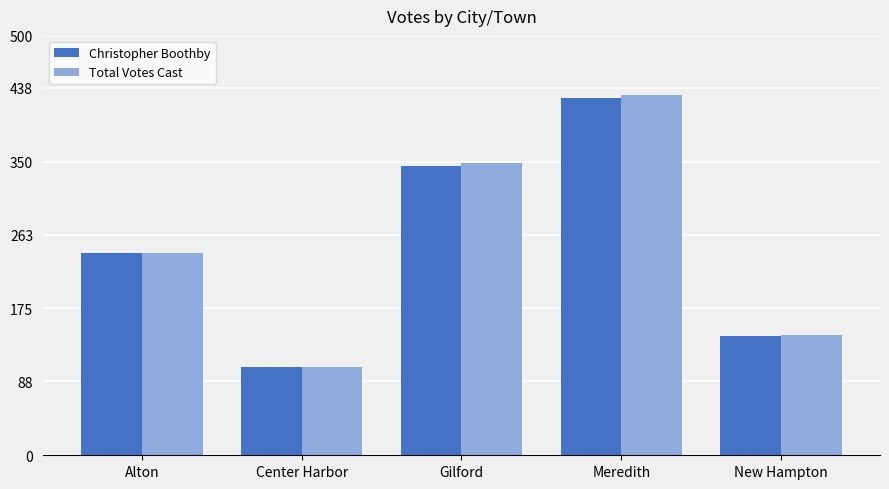

What is the average value of the Total Votes Cast series?

253